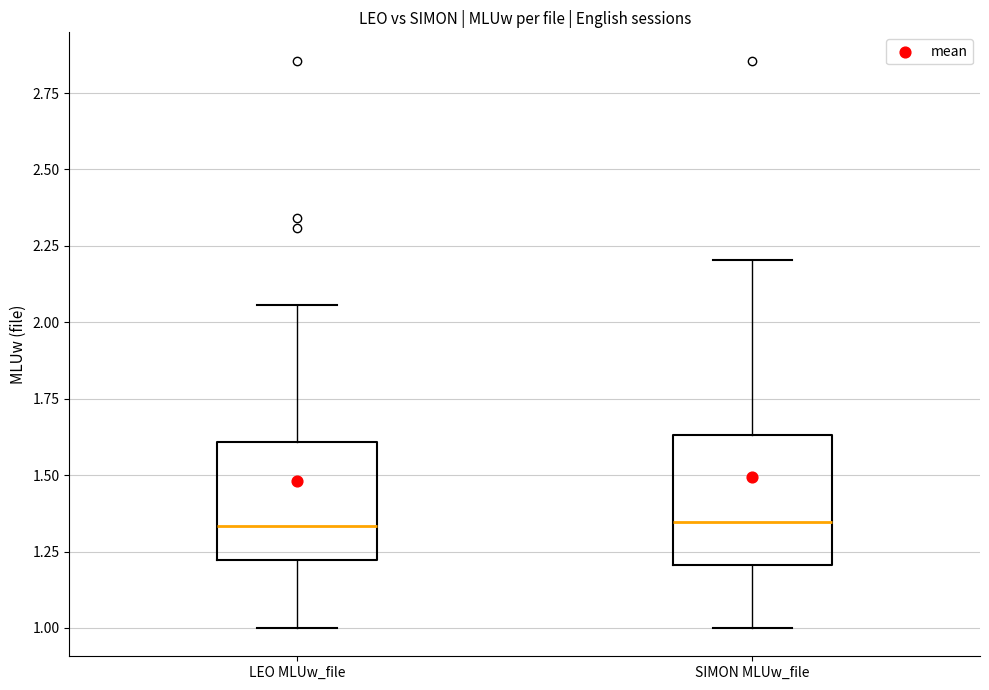

Reading left to right, transcribe this box plot: for each box, give where its median line is, the range the box spans, and where its two whiskers end, as read against the y-axis. The values are not printed on the chart, so give them approximately, as read against the axis.

LEO MLUw_file: median 1.35, box 1.20 to 1.60, whiskers 1.00 to 2.05
SIMON MLUw_file: median 1.35, box 1.20 to 1.65, whiskers 1.00 to 2.20